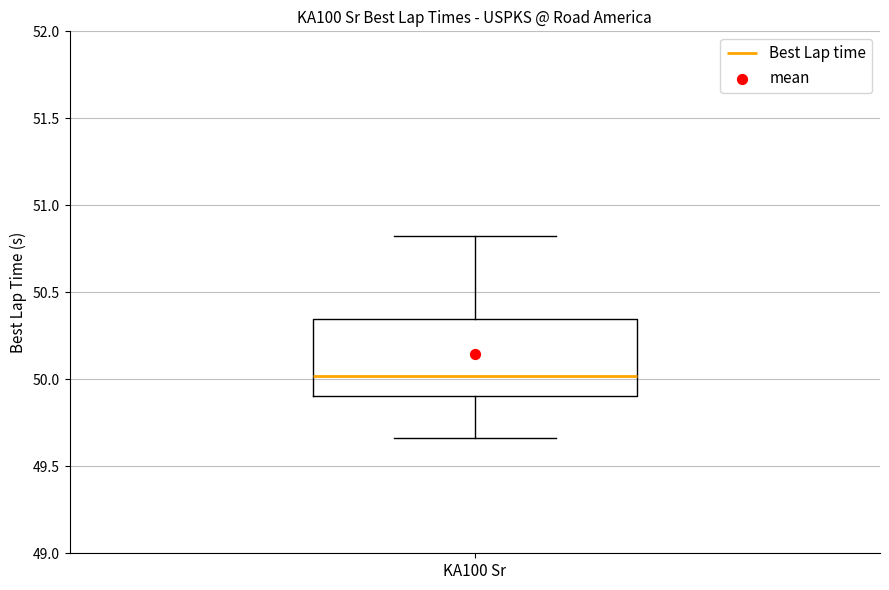

Where is the upper edge of the box for KA100 Sr on the y-axis? The values are not printed on the chart, so give them approximately, as read against the axis.

50.35